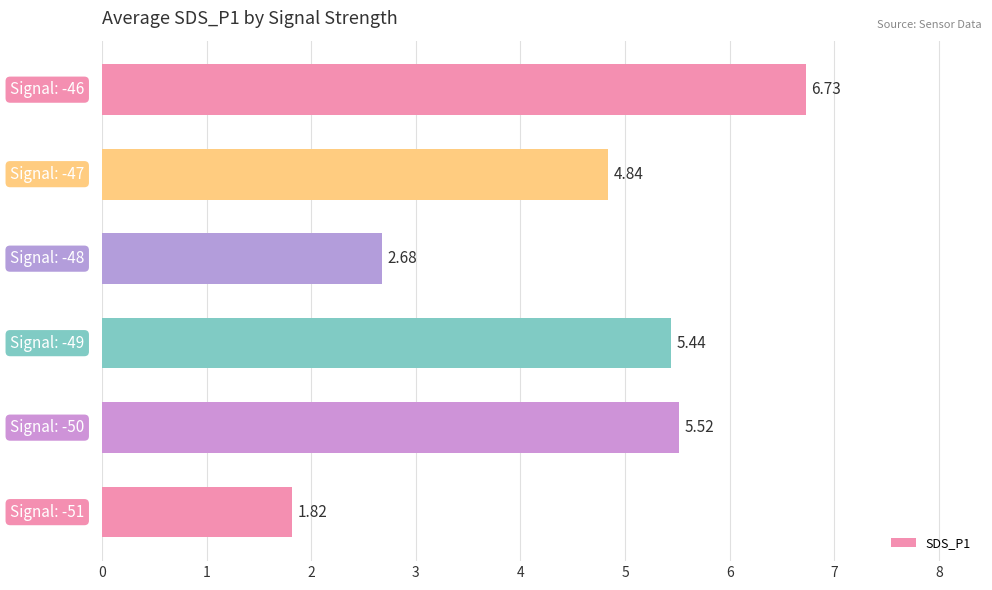

What is the average value?

4.5